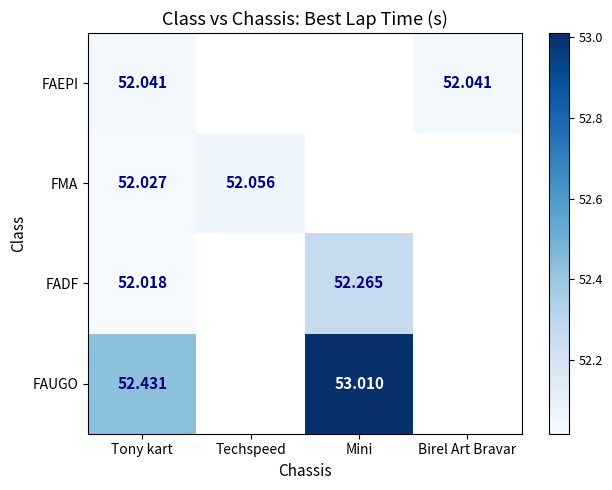

Between Birel Art Bravar and Tony kart, which is larger?

Birel Art Bravar